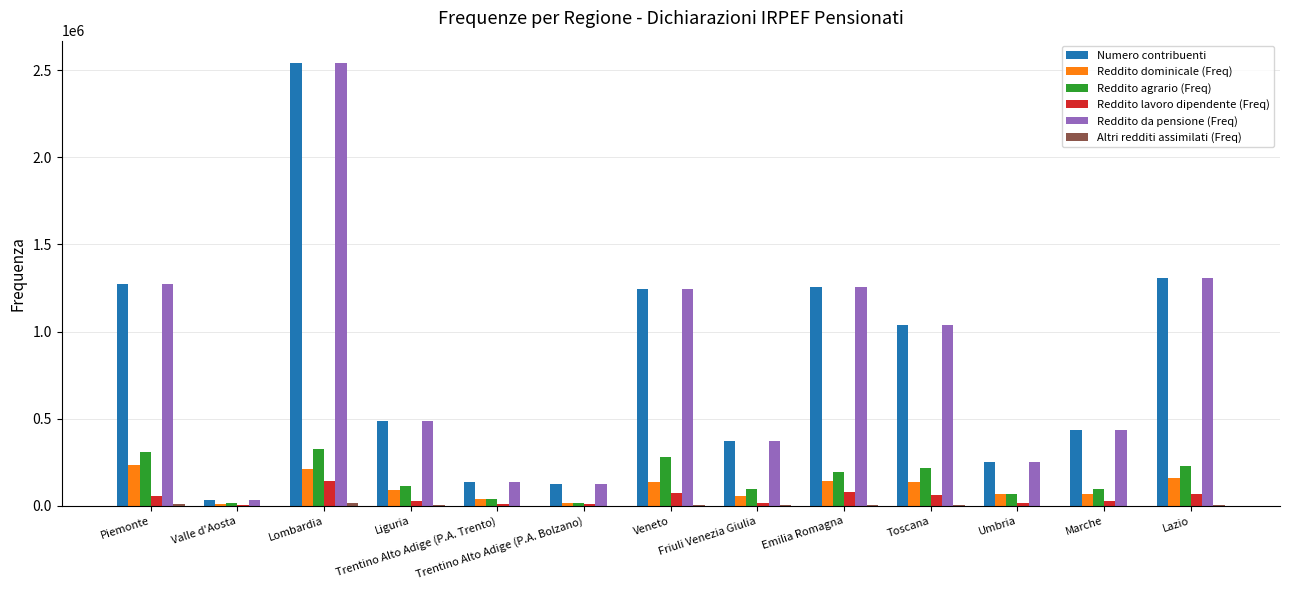

Are the bars grouped side by side (vs. stacked)?

Yes